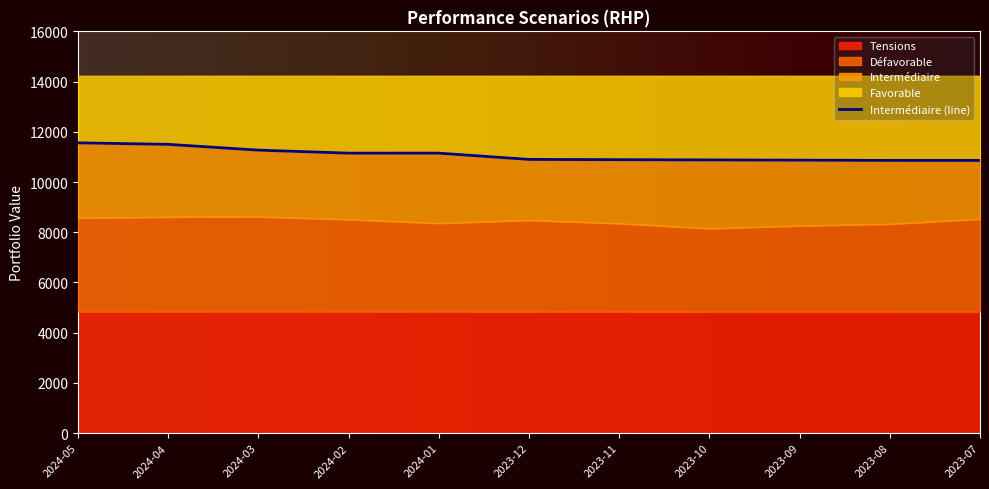

True or false: Favorable and Défavorable cross at least once.

False